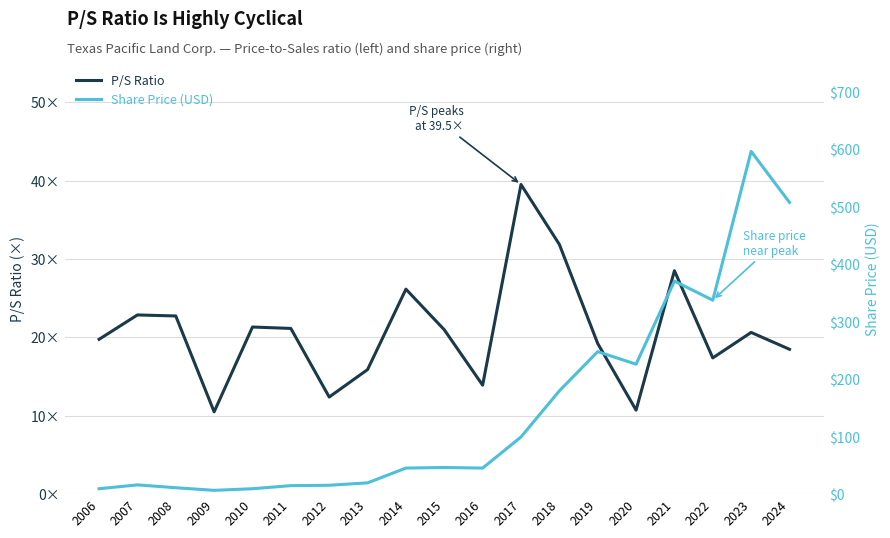

Between 2016 and 2017, which is larger?

2017